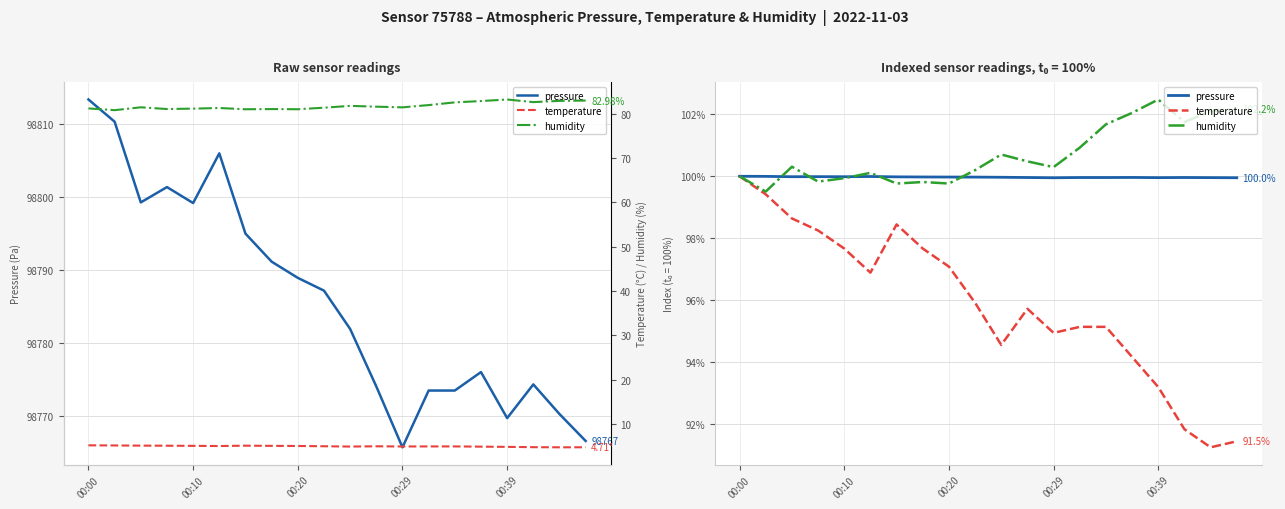

The temperature series shows 1.1 at 14. True or false?

False